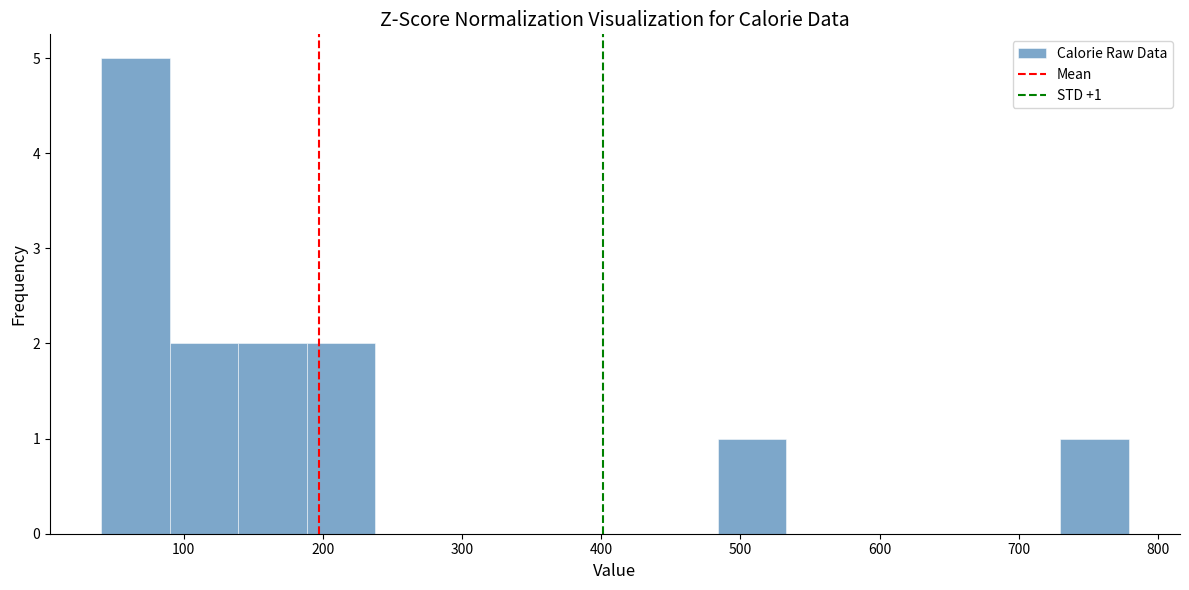

Over which range of the x-axis is the bar tallest?

40 to 90